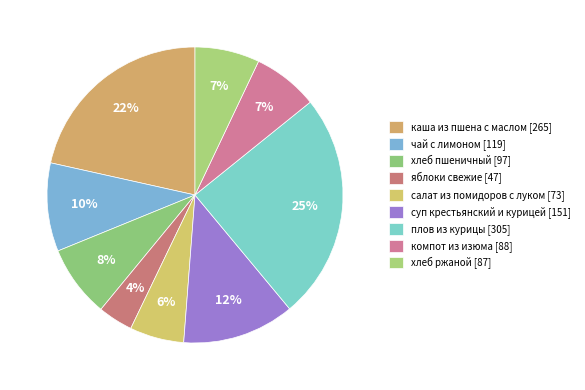

Count the number of slices in the pie.

9